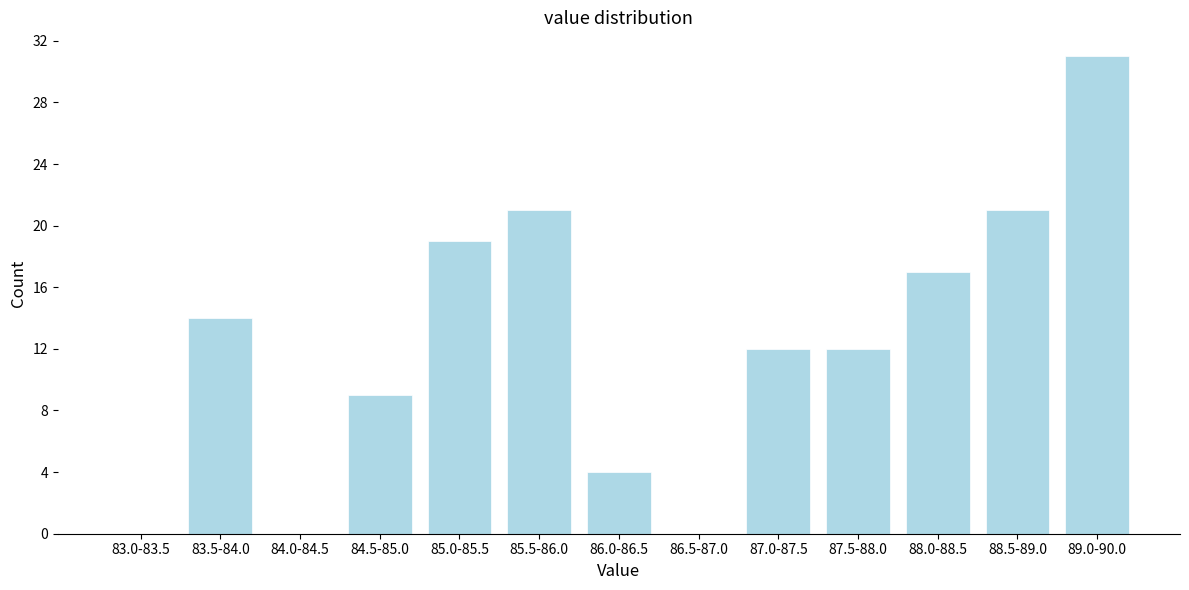

Reading left to right, extract all data points from this chart.

83.0-83.5=0	83.5-84.0=14	84.0-84.5=0	84.5-85.0=9	85.0-85.5=19	85.5-86.0=21	86.0-86.5=4	86.5-87.0=0	87.0-87.5=12	87.5-88.0=12	88.0-88.5=17	88.5-89.0=21	89.0-90.0=31